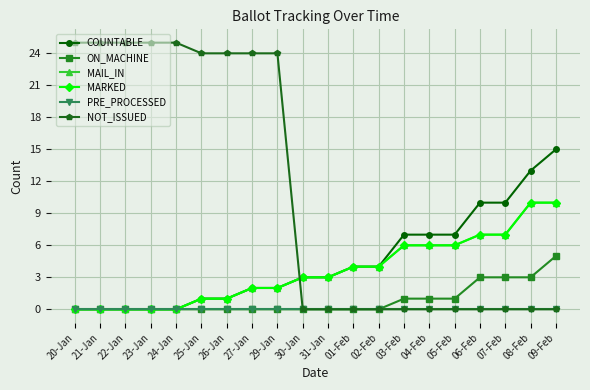

Does the chart have visible grid lines?

Yes